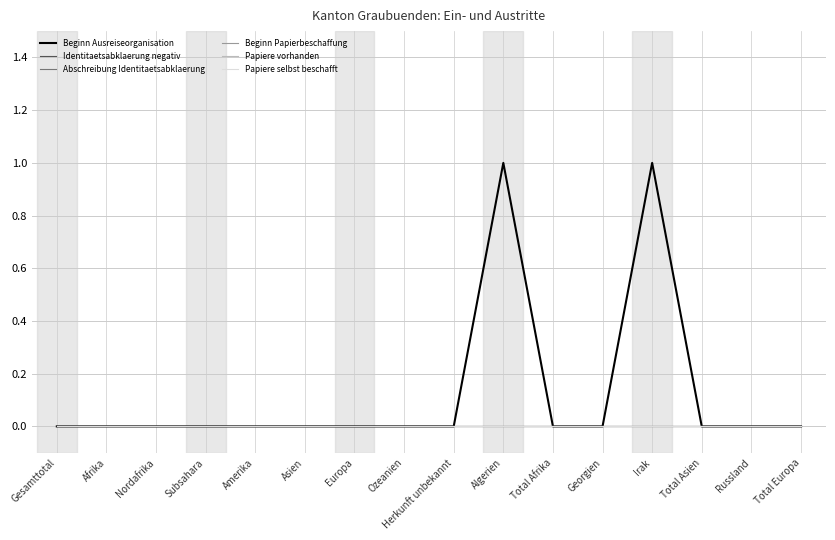

Reading left to right, what are all the values shown in this chart?

Beginn Ausreiseorganisation: 0	0	0	0	0	0	0	0	0	1	0	0	1	0	0	0
Identitaetsabklaerung negativ: 0	0	0	0	0	0	0	0	0	0	0	0	0	0	0	0
Abschreibung Identitaetsabklaerung: 0	0	0	0	0	0	0	0	0	0	0	0	0	0	0	0
Beginn Papierbeschaffung: 0	0	0	0	0	0	0	0	0	0	0	0	0	0	0	0
Papiere vorhanden: 0	0	0	0	0	0	0	0	0	0	0	0	0	0	0	0
Papiere selbst beschafft: 0	0	0	0	0	0	0	0	0	0	0	0	0	0	0	0